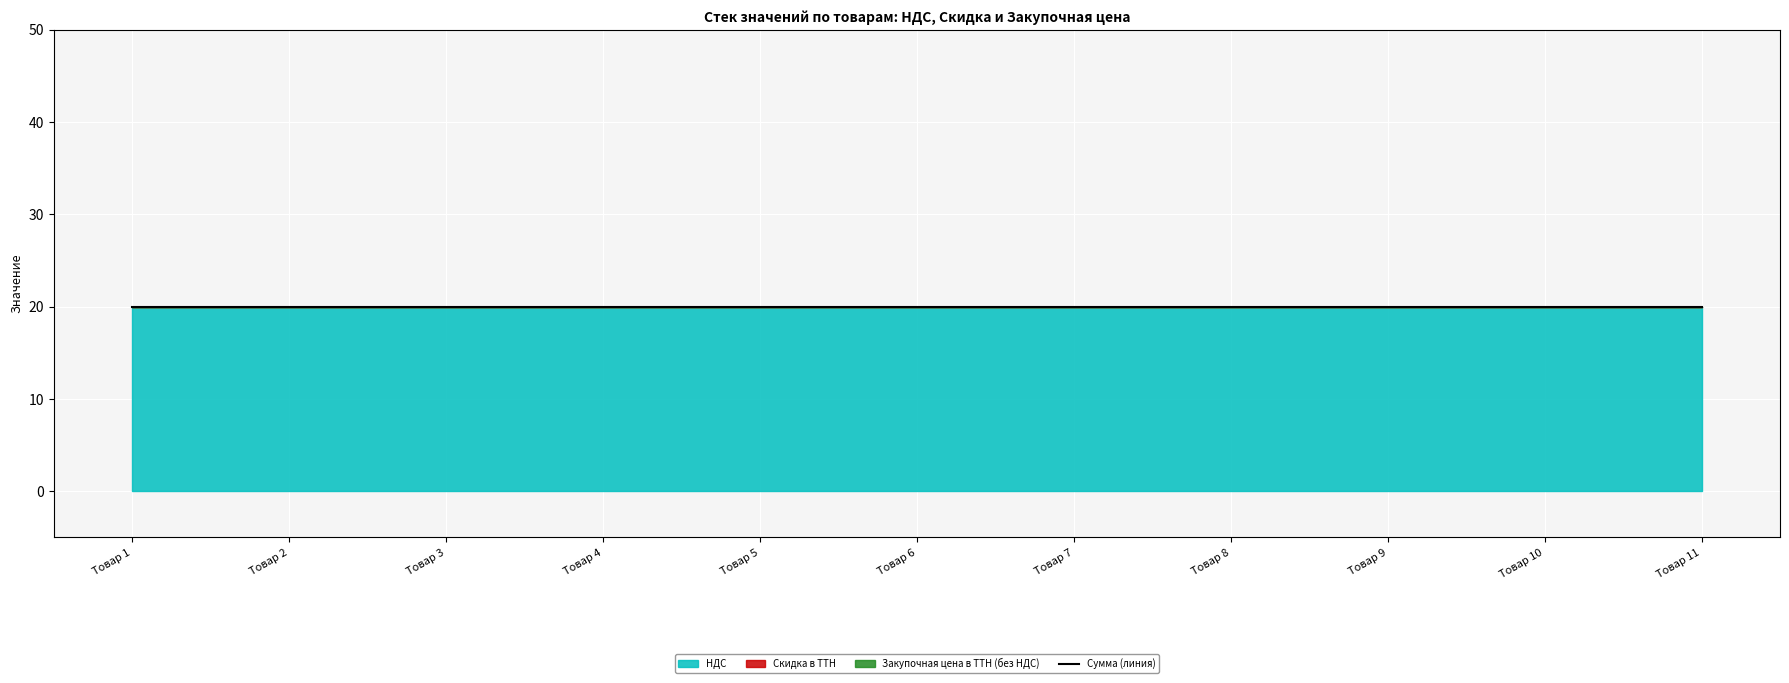

At which category is the sum across all series the highest?

Товар 1